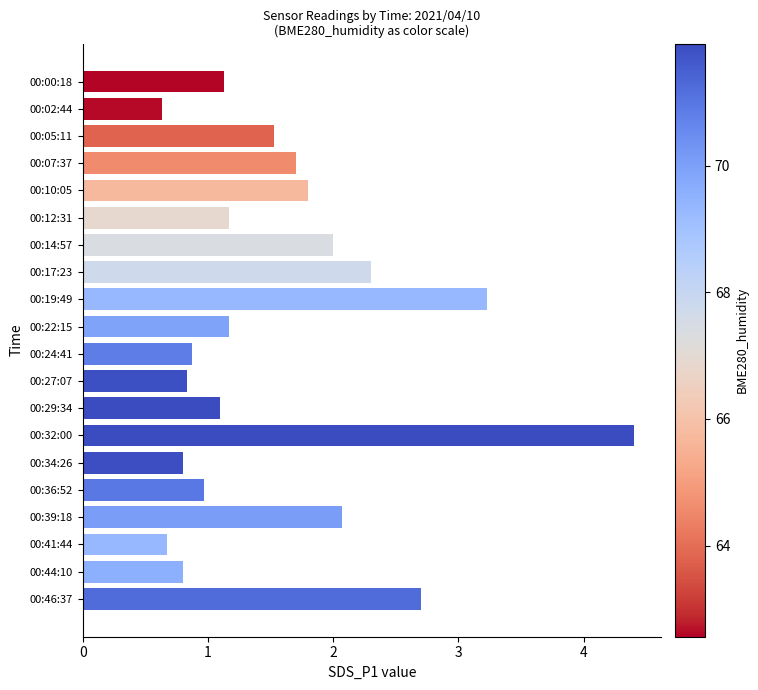

At which category does the chart reach its peak across all series?

00:32:00